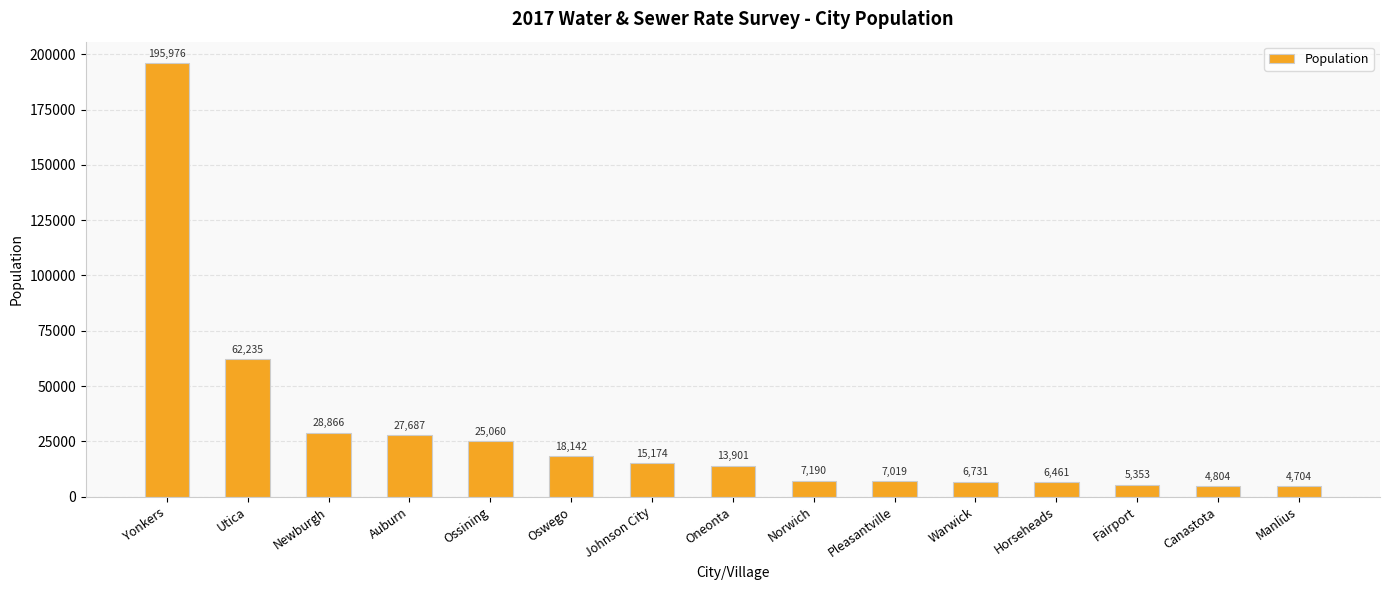

Reading right to left, list all the values displayed in this chart.

4704	4804	5353	6461	6731	7019	7190	13901	15174	18142	25060	27687	28866	62235	195976